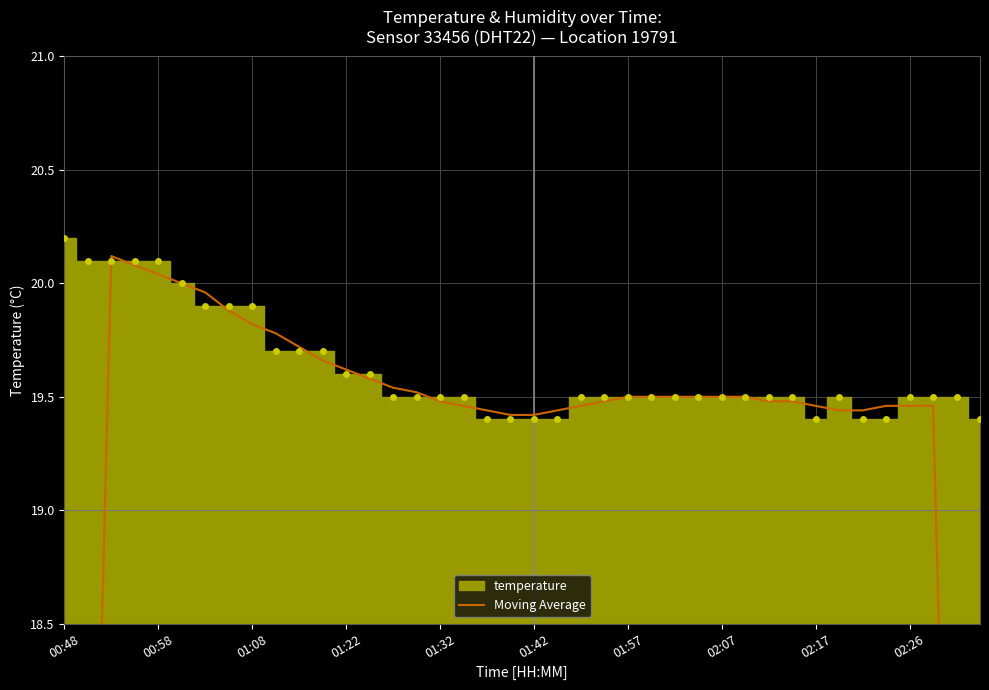

What position from the left is 01:42?

21